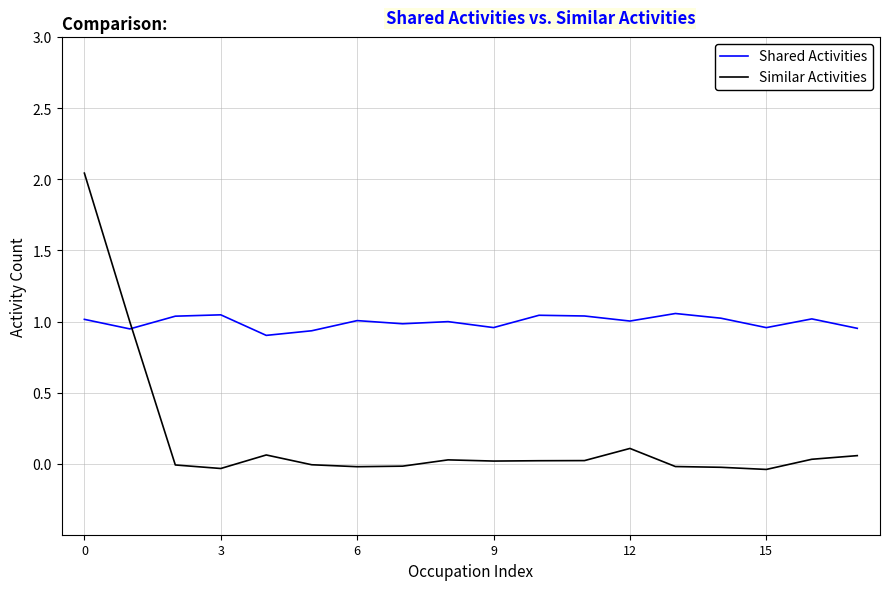

What is the difference between the maximum and minimum values in the Similar Activities series?

2.1